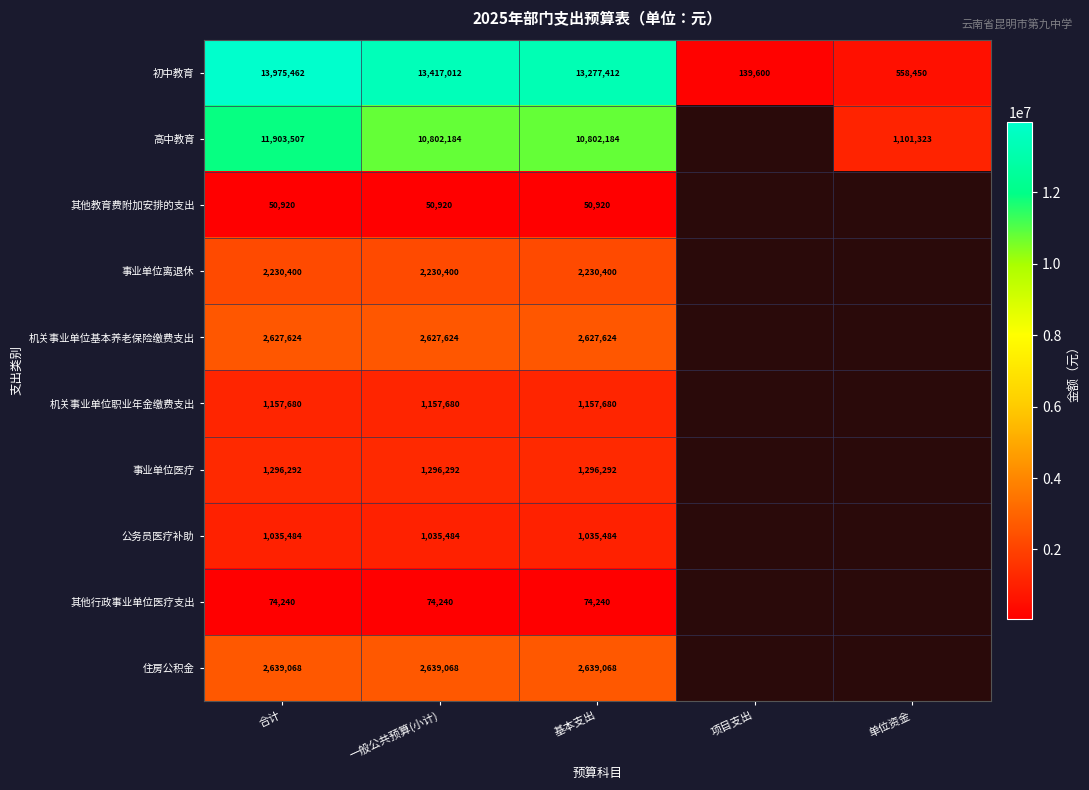

Between 项目支出 and 基本支出, which is larger?

基本支出